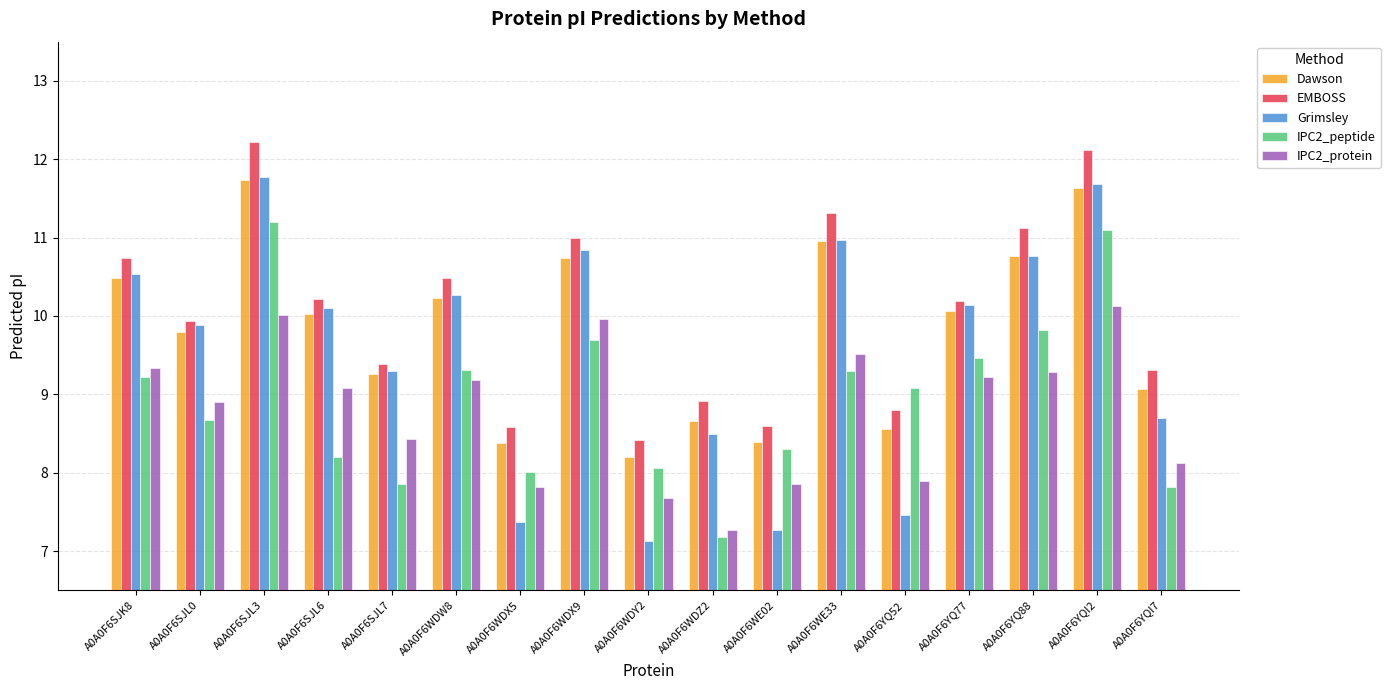

What is the lowest value of the IPC2_protein series?

7.3